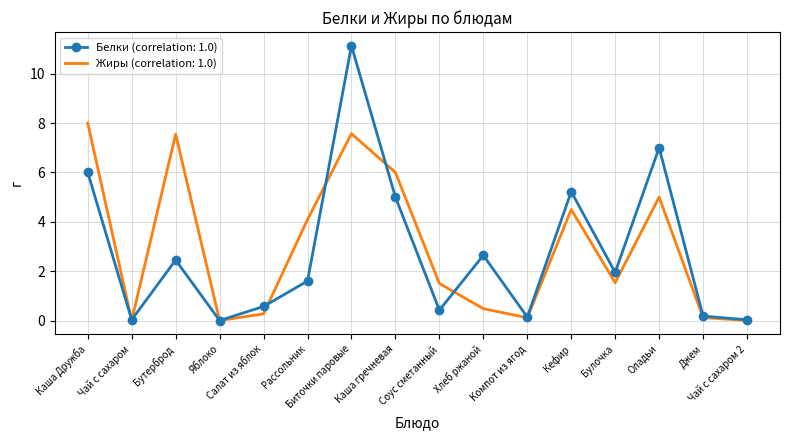

What is the sum of the Жиры (correlation: 1.0) values at Чай с сахаром and Биточки паровые?

7.6